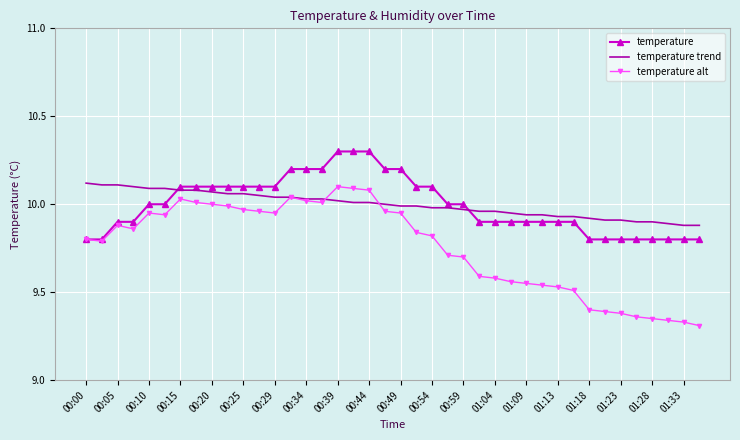

What is the maximum value shown in the chart?

10.3